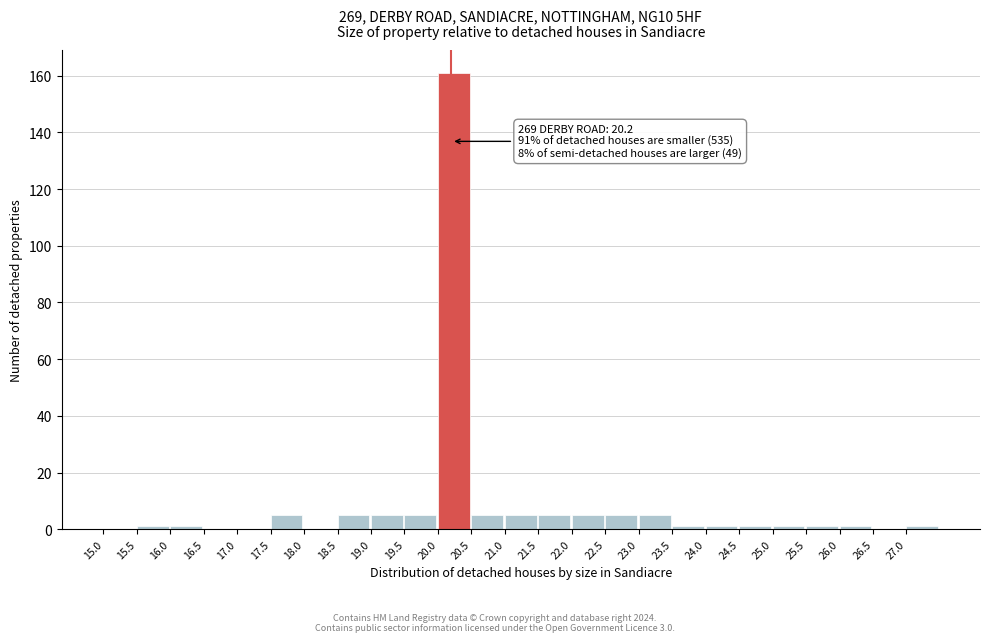

Over which range of the x-axis is the bar tallest?

20.0 to 20.5